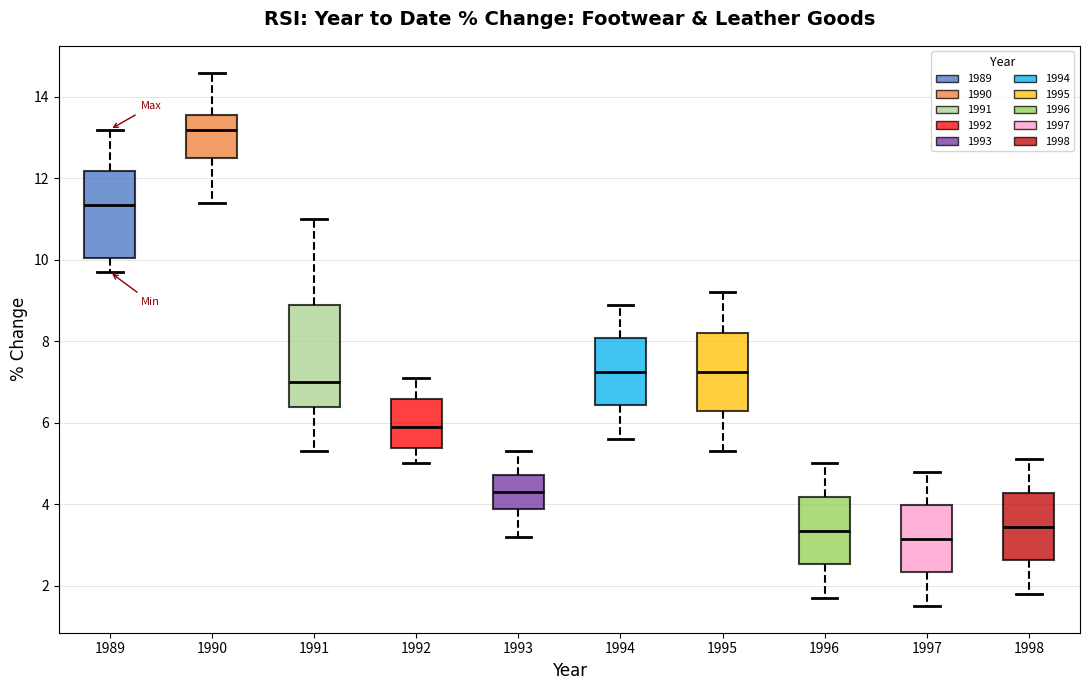

Which box has the lowest median line?

1997